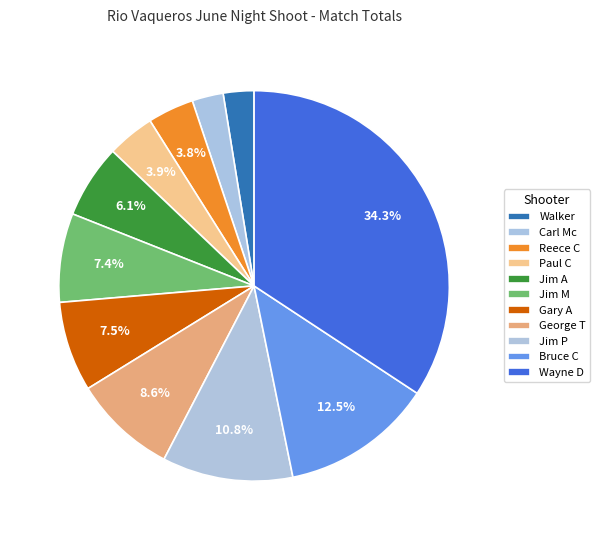

To the nearest percent, what percentage of the pie is Walker?

3%